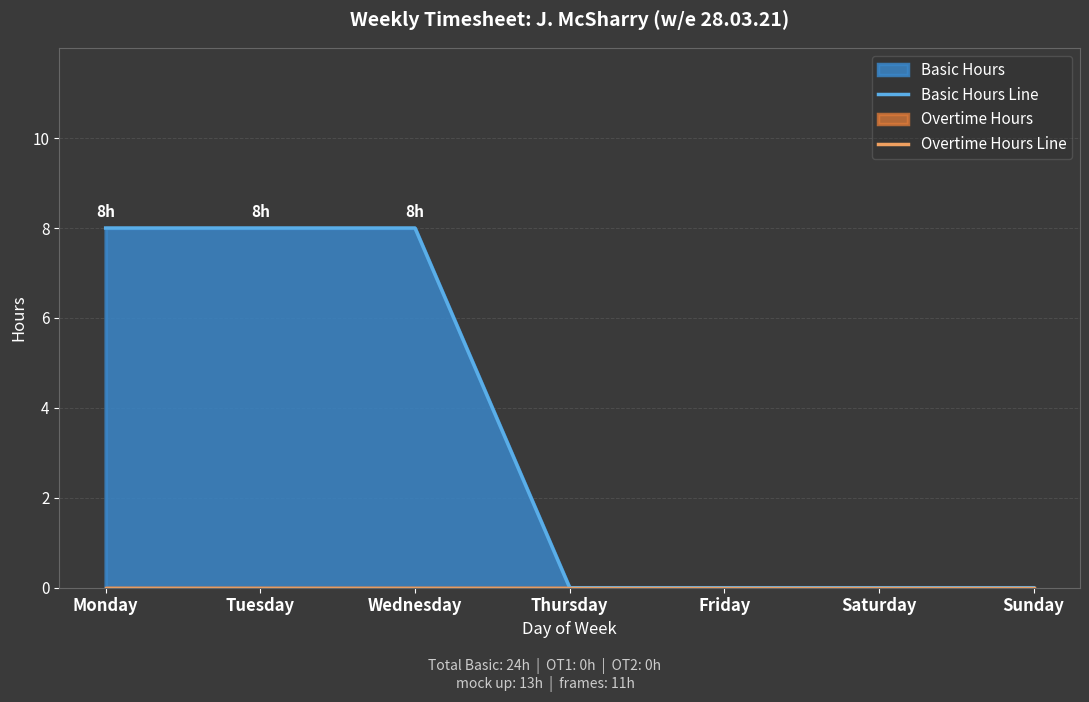

Rank the series by their average value, from highest to lowest.

Basic Hours Line, Overtime Hours Line